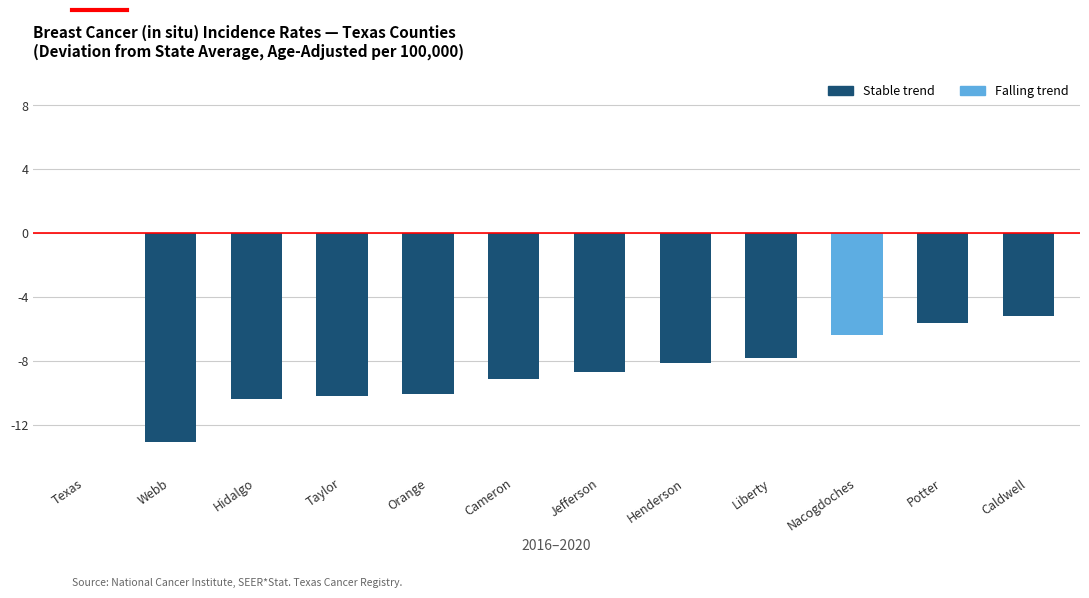

Between Henderson and Taylor, which is larger?

Henderson